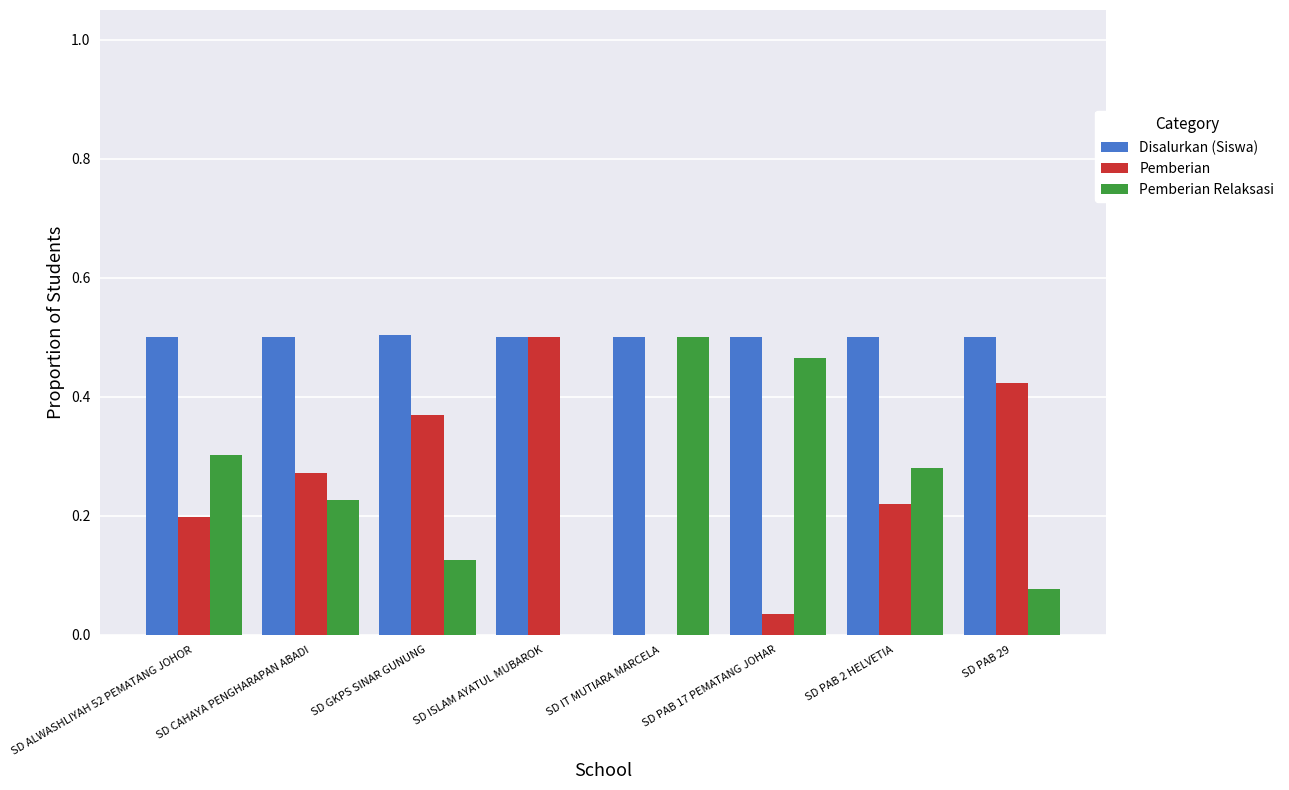

Which series has the largest total across all categories?

Disalurkan (Siswa)